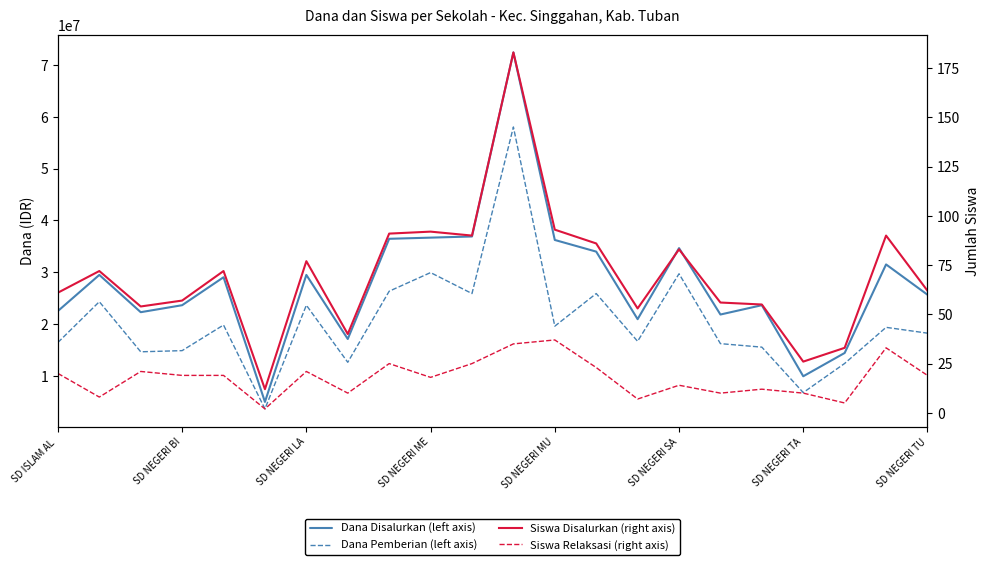

What is the value of the Dana Disalurkan (left axis) point at the 20th from the left?

14400000